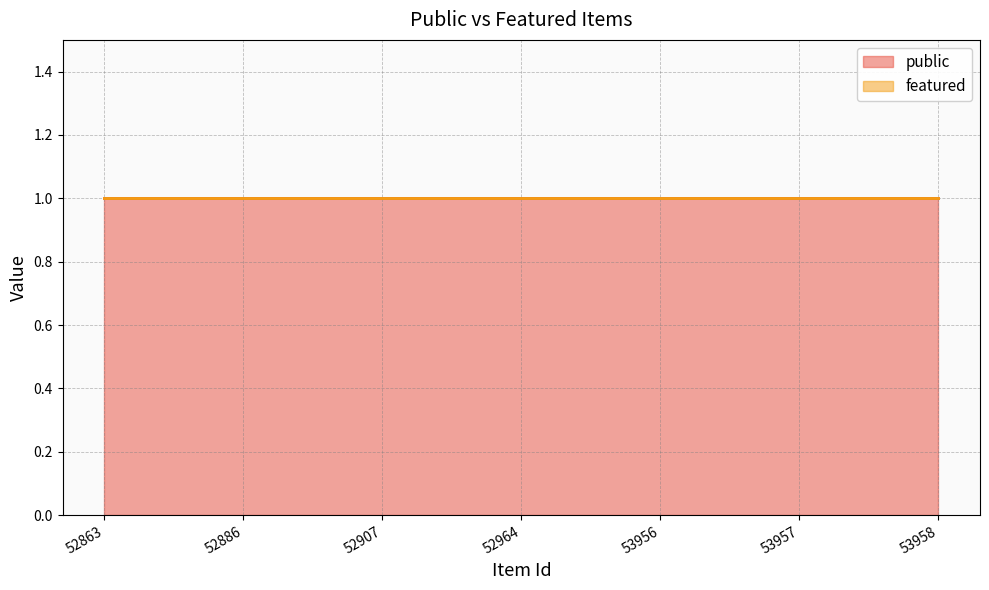

Is it true that public equals 0 at 52964?

False